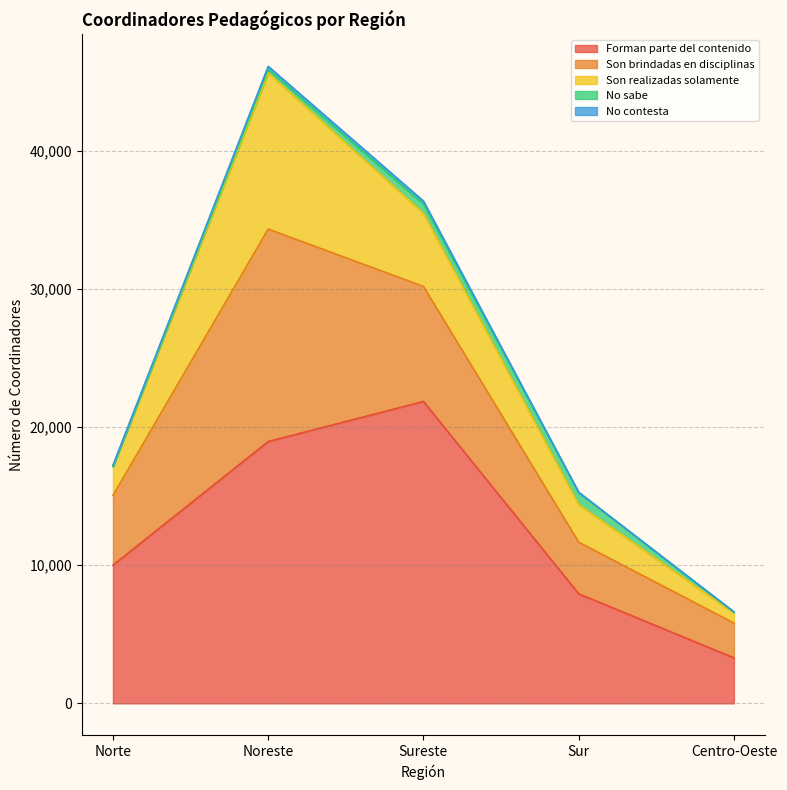

The value of No sabe at Centro-Oeste is 118. True or false?

False